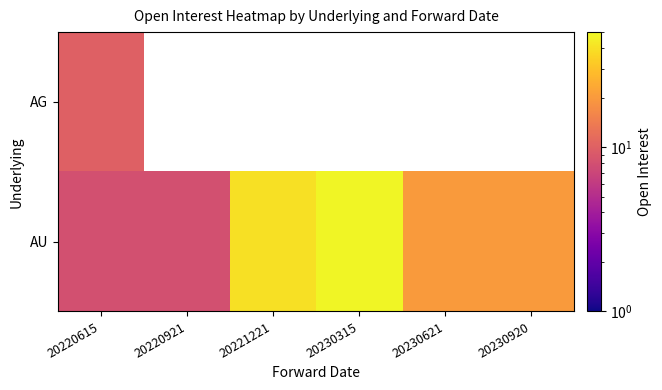

Rank the categories by AU value from lowest to highest.

20220615, 20220921, 20230621, 20230920, 20221221, 20230315